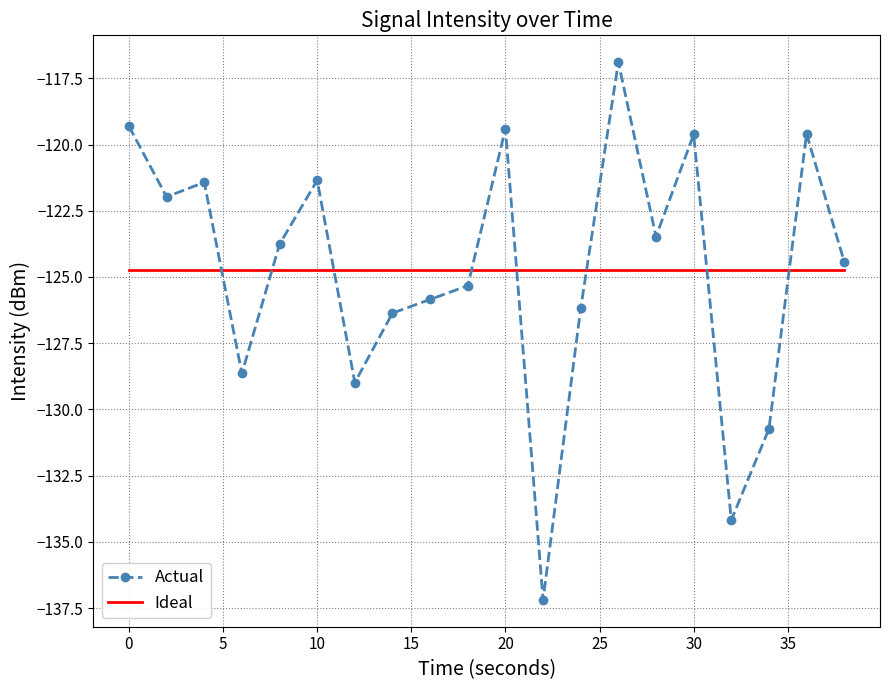

Which series has the widest spread of values?

Actual